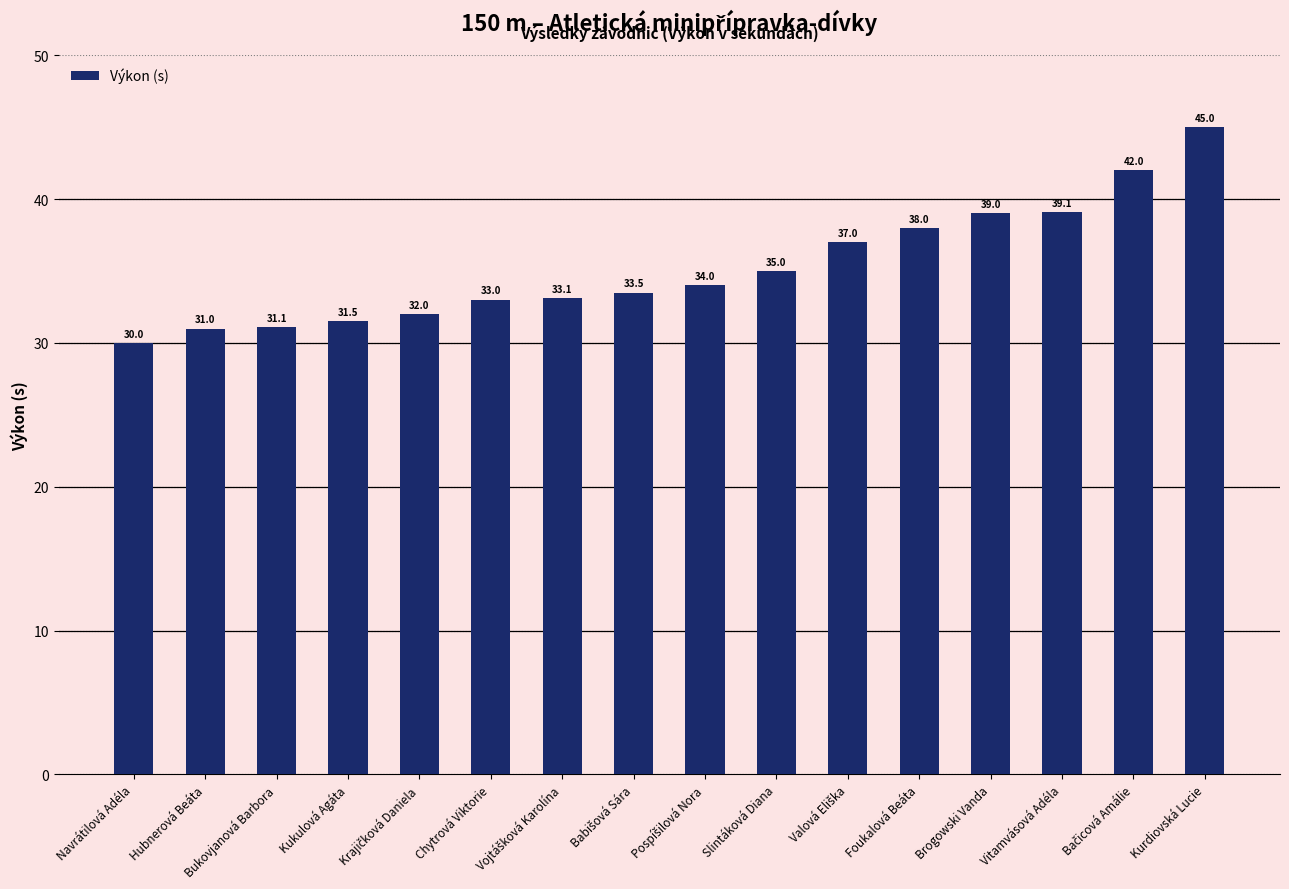

What is the difference between the maximum and minimum values?

15.0